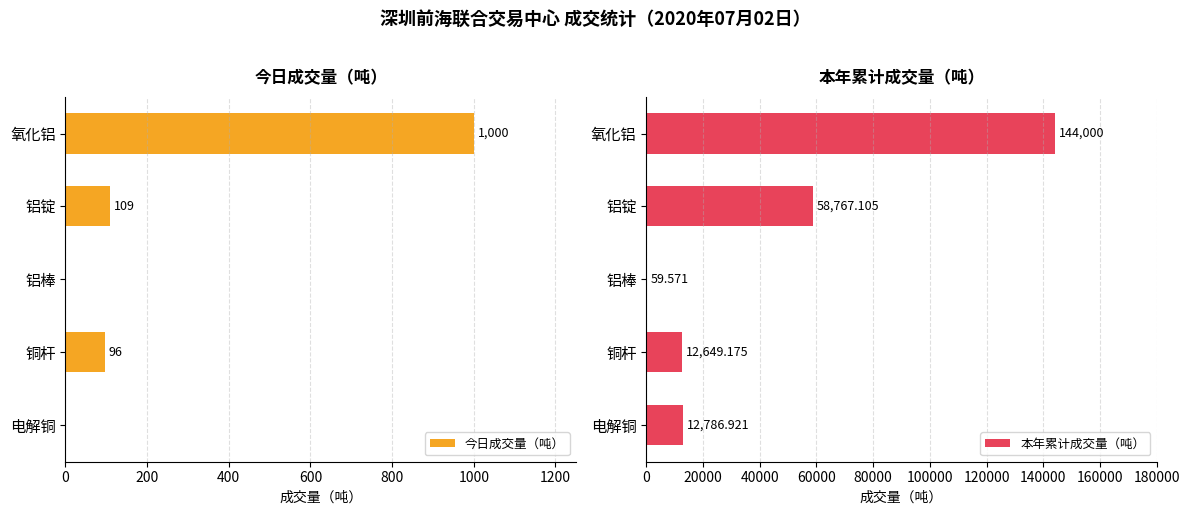

Count the number of data series in this chart.

2